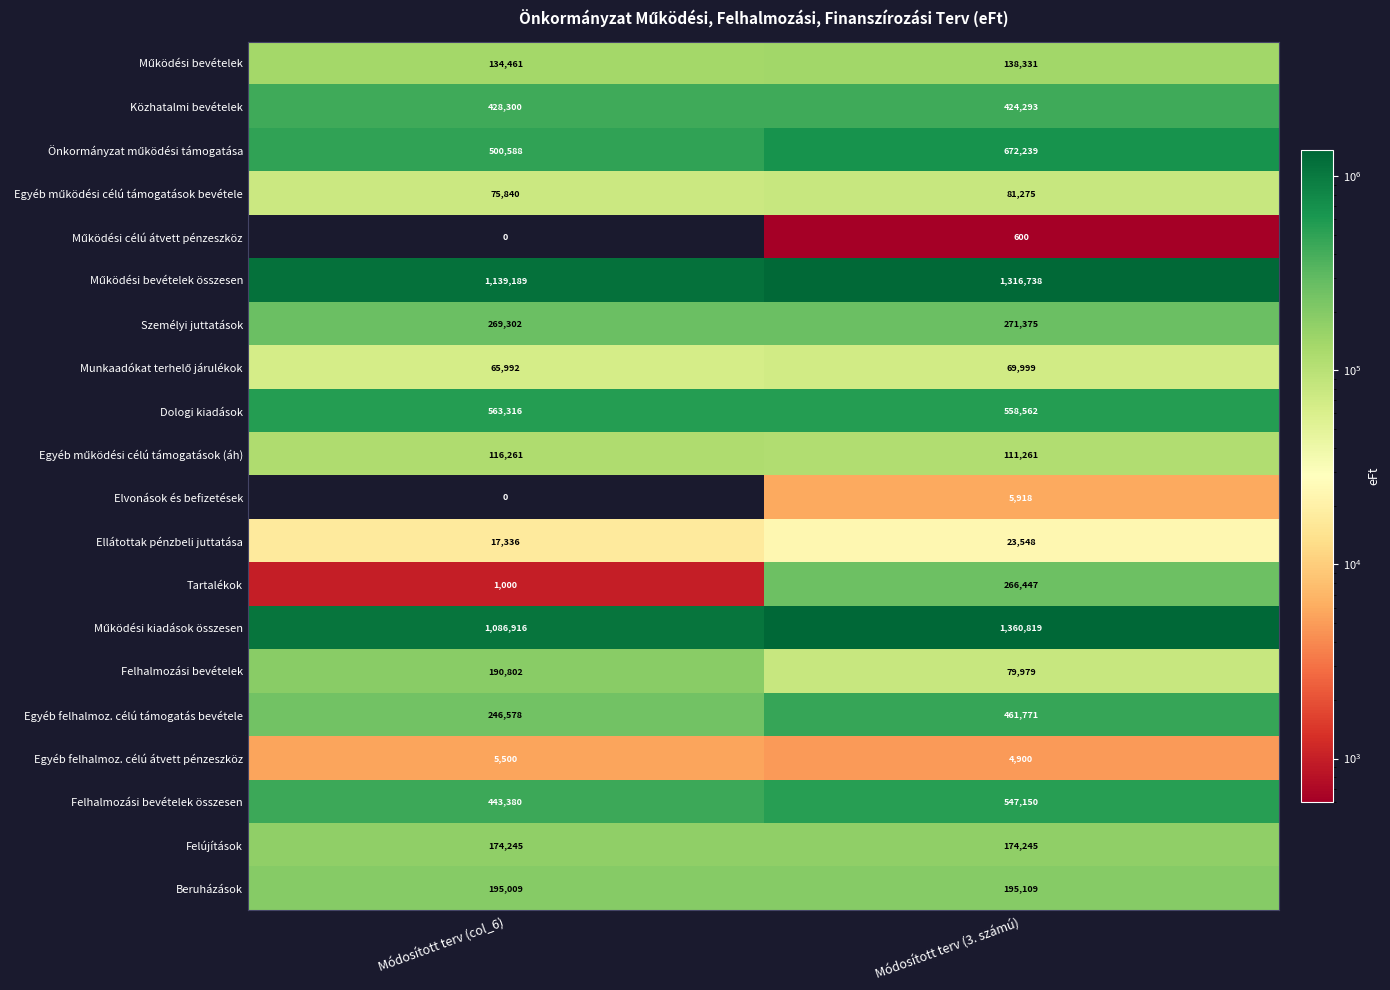

The Dologi kiadások series shows 313266 at Módosított terv (col_6). True or false?

False